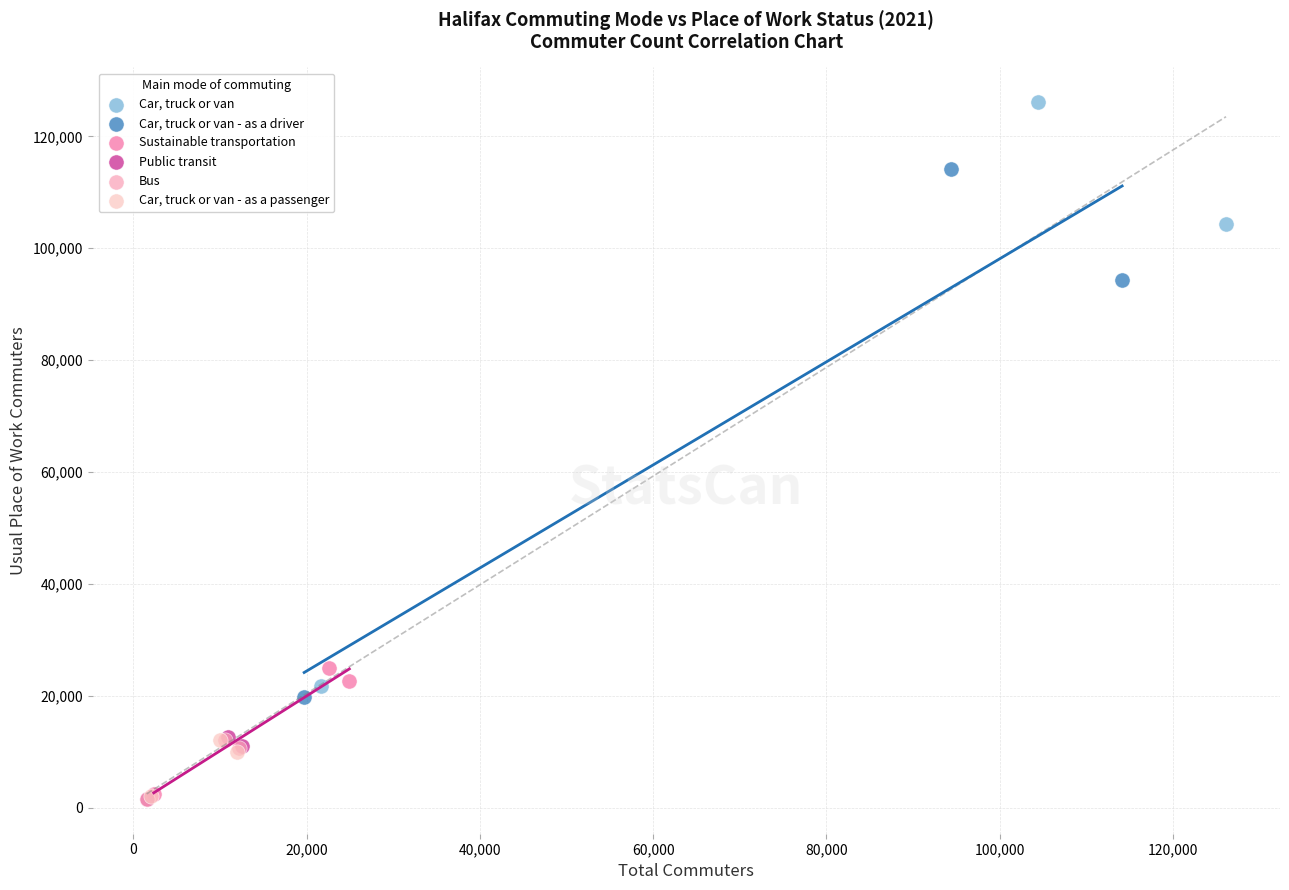

What are all the series names shown in the legend?

Car, truck or van, Car, truck or van - as a driver, Sustainable transportation, Public transit, Bus, Car, truck or van - as a passenger